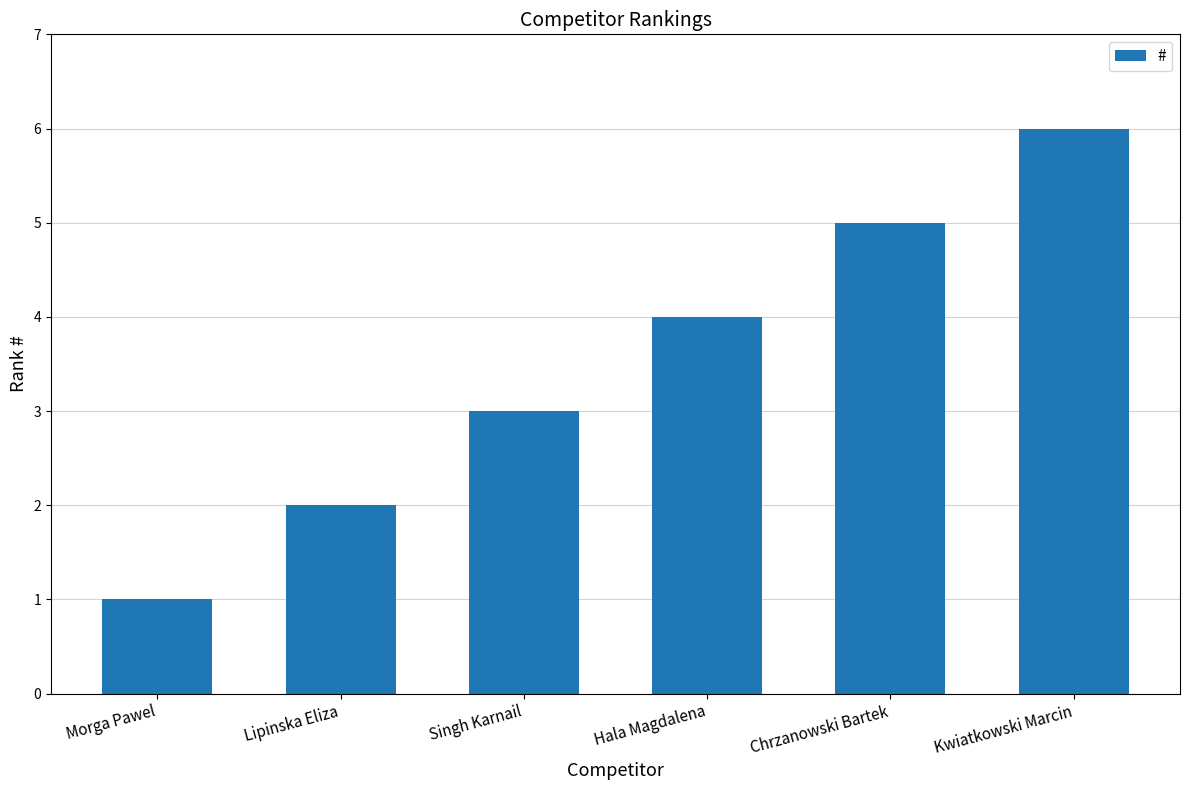

What position from the right is Lipinska Eliza?

5